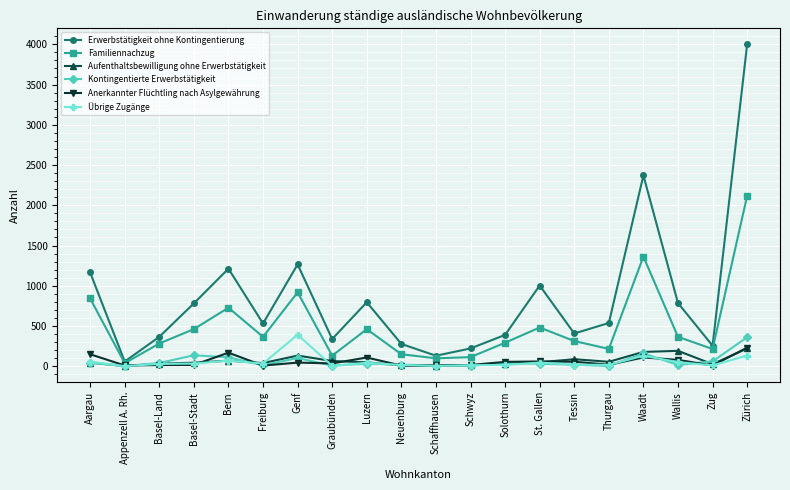

True or false: Aufenthaltsbewilligung ohne Erwerbstätigkeit and Familiennachzug cross at least once.

False